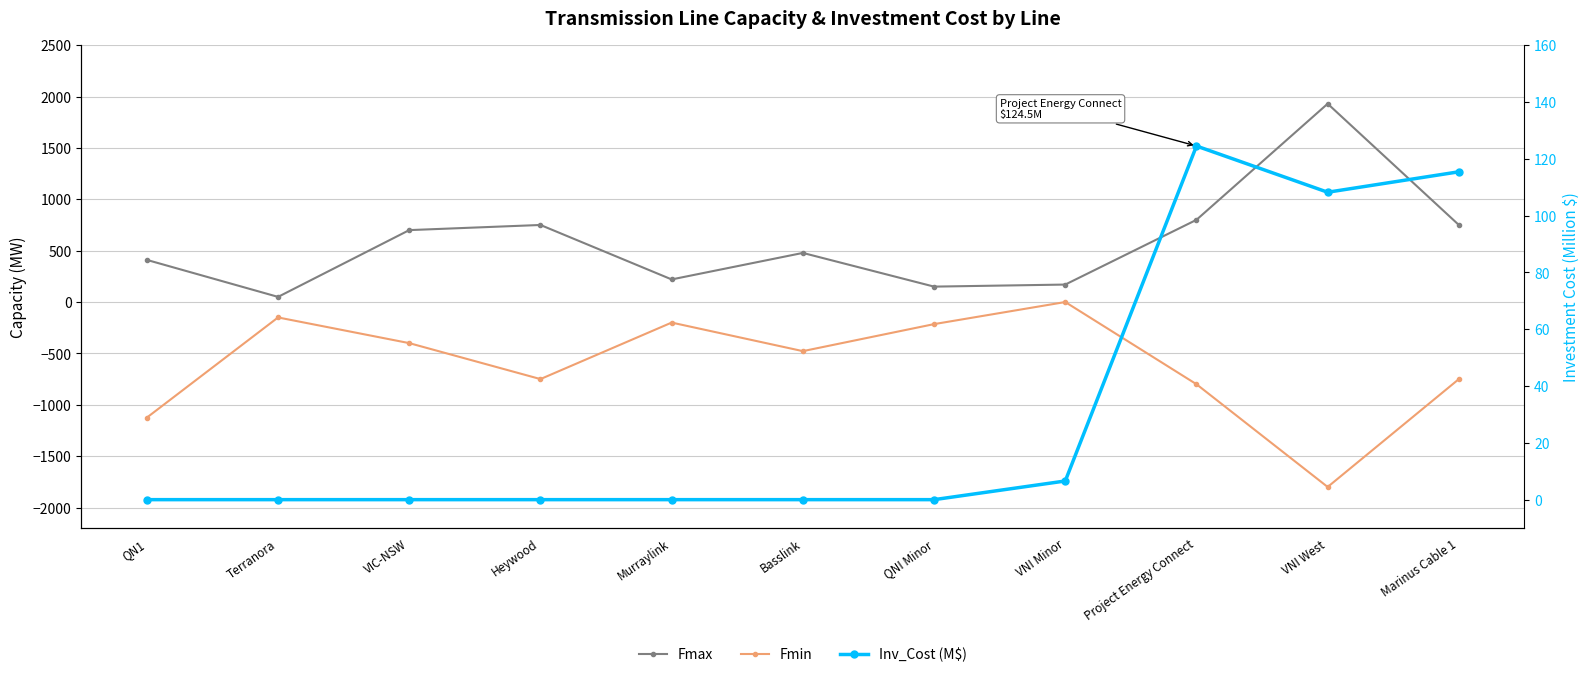

What is the total value across all series at VNI Minor?

176.6